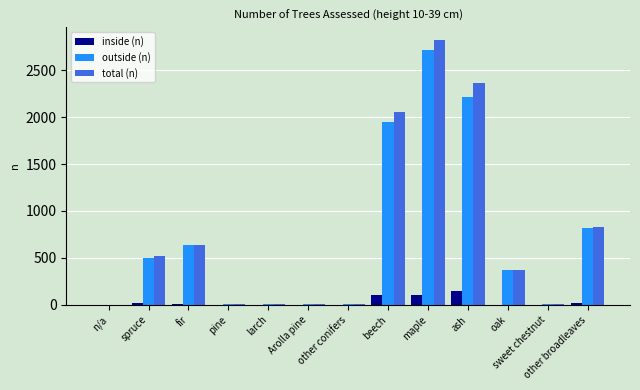

Which series has the largest total across all categories?

total (n)